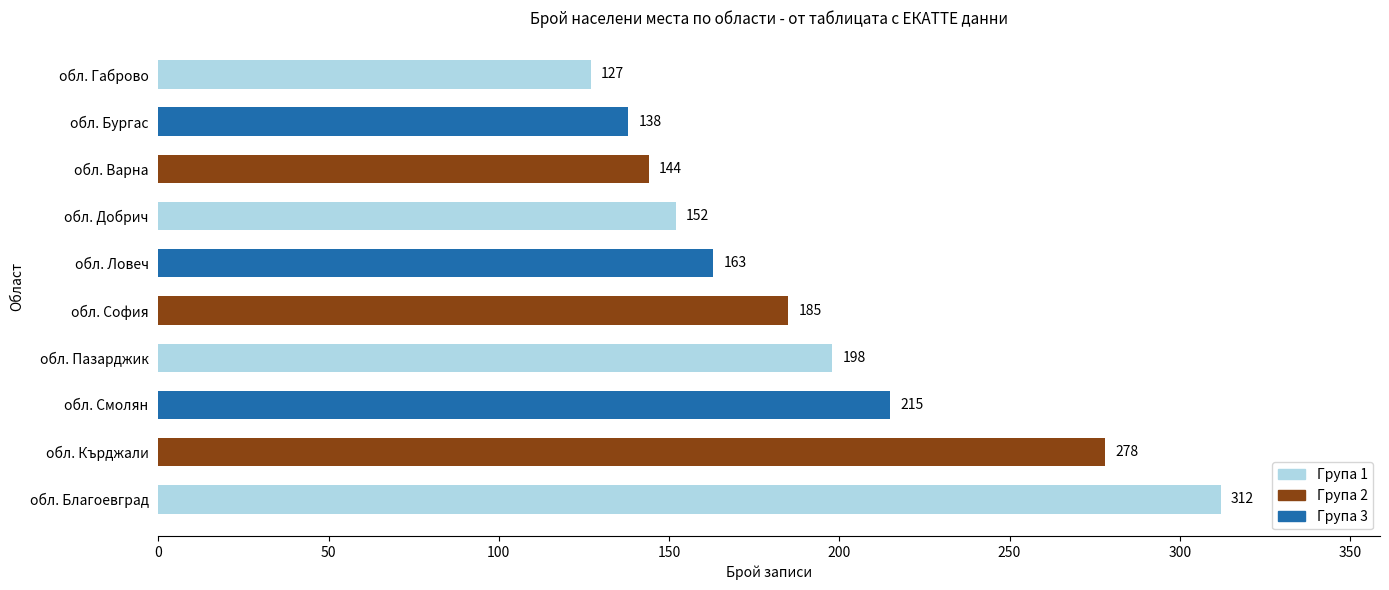

The chart shows a value of 38 at обл. Ловеч. True or false?

False